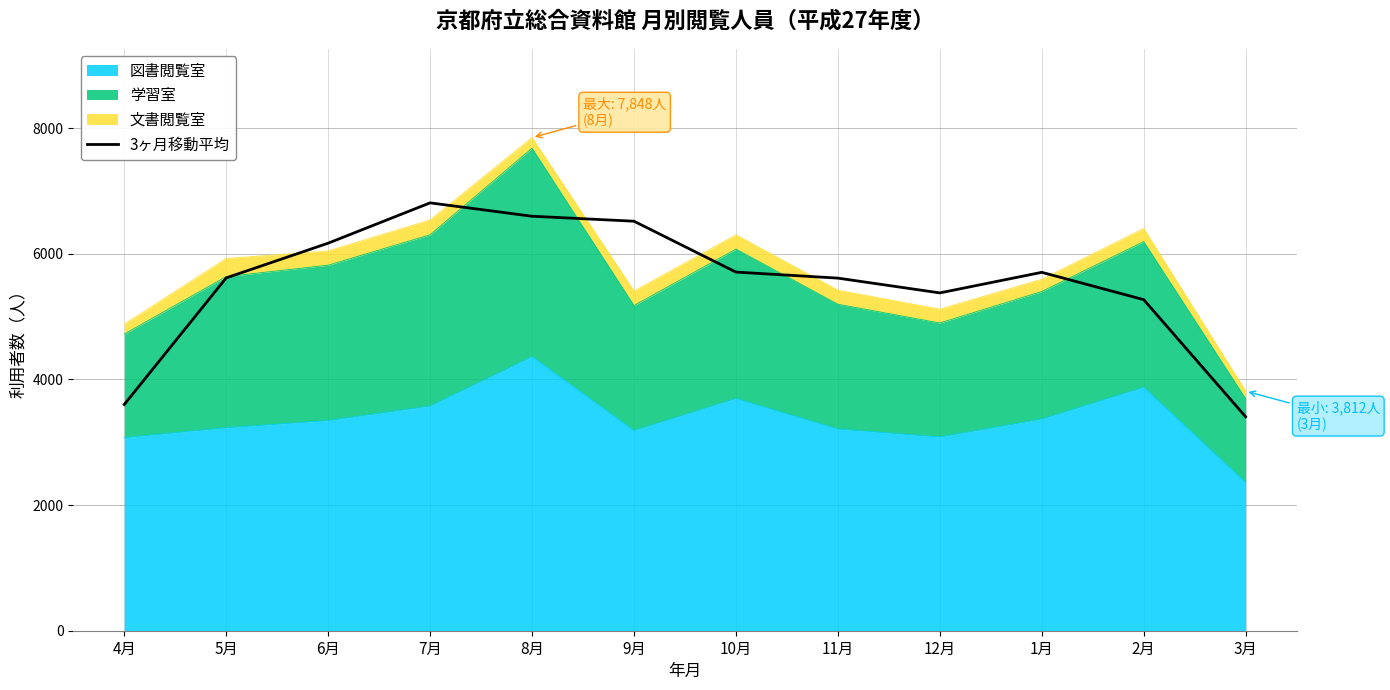

What is the difference between the second highest and minimum values?

3192.0